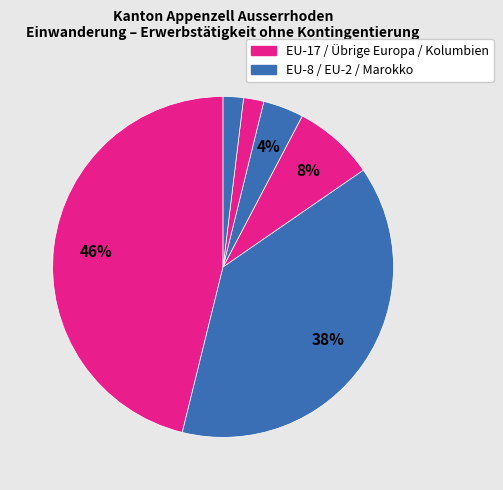

How many slices are in this pie chart?

6